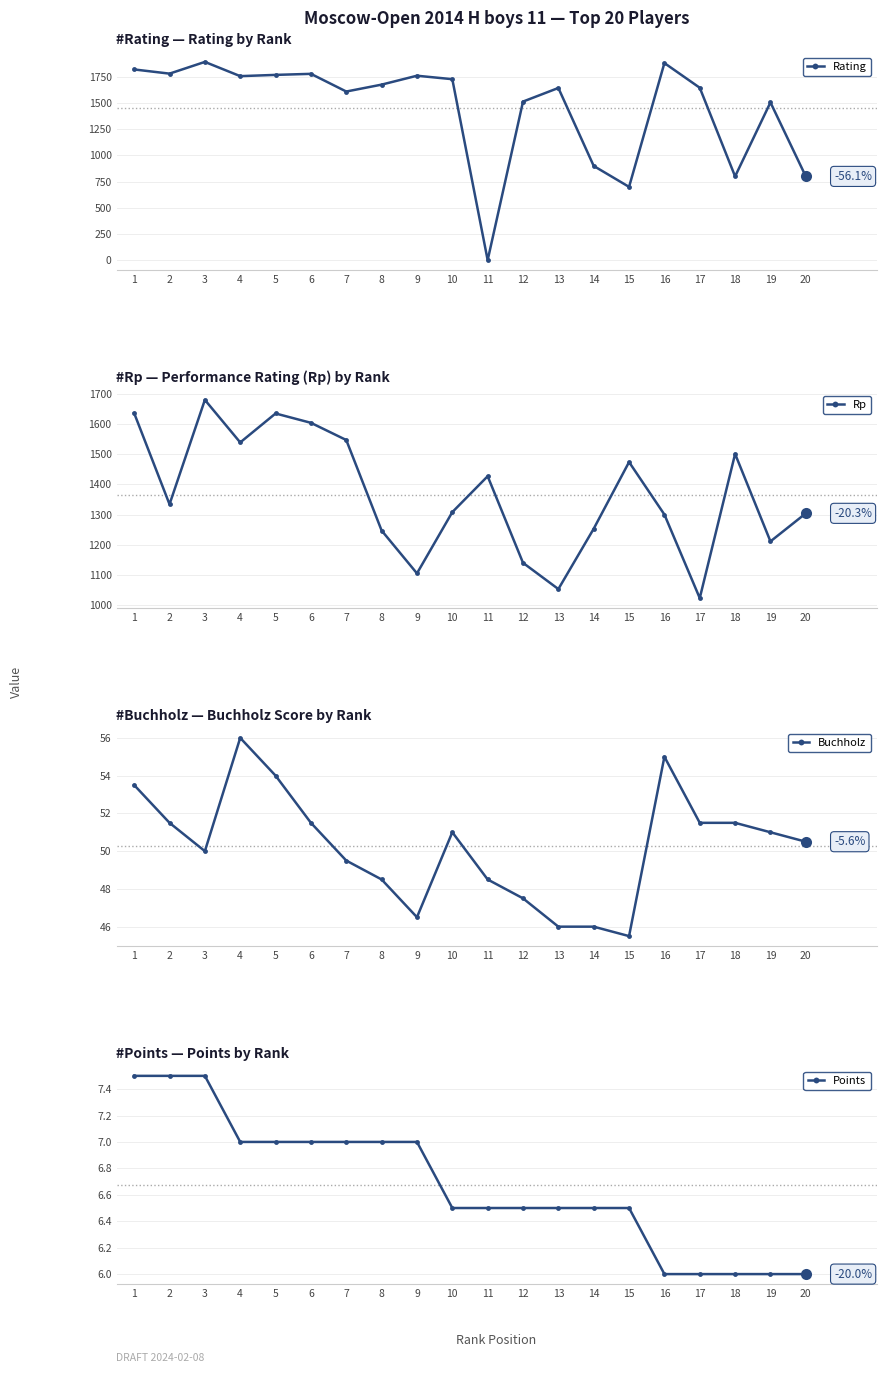

The Rating series shows 432.3 at 18. True or false?

False